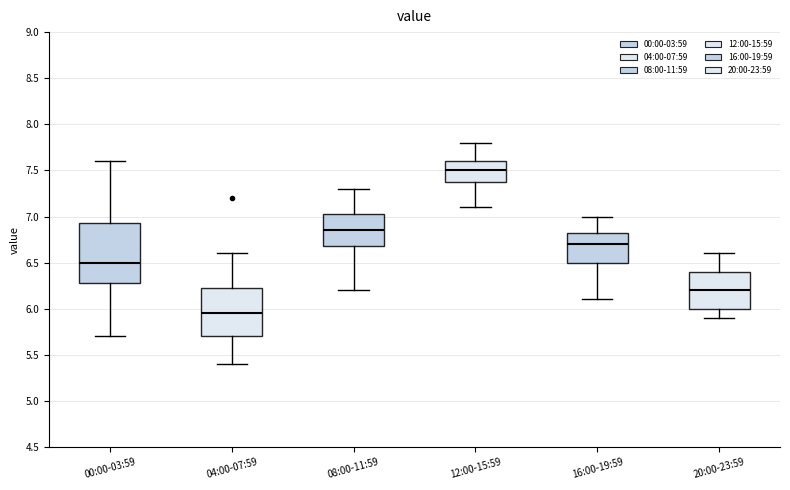

Comparing the boxes themselves (not the whiskers), which one is the tallest?

00:00-03:59